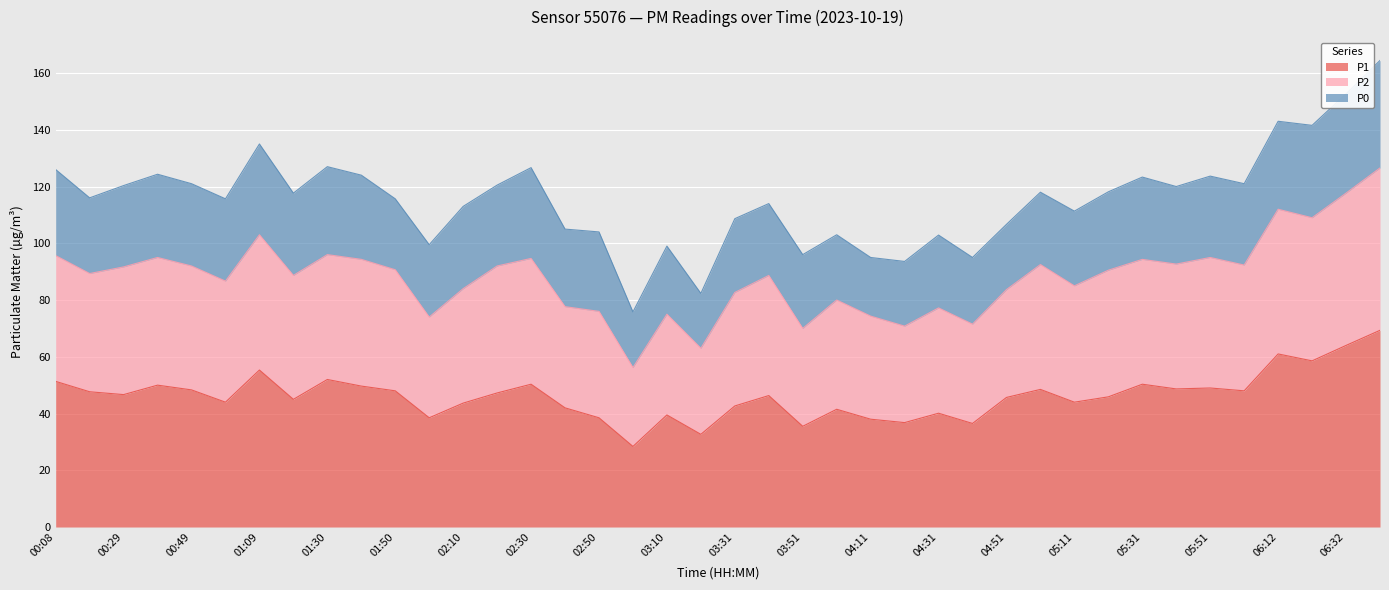

What is the minimum value for P1?

28.4